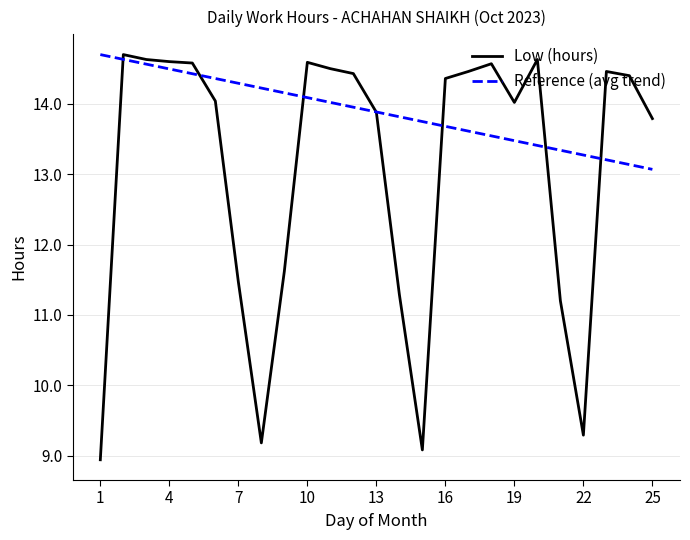

What is the highest value of the Low (hours) series?

14.7